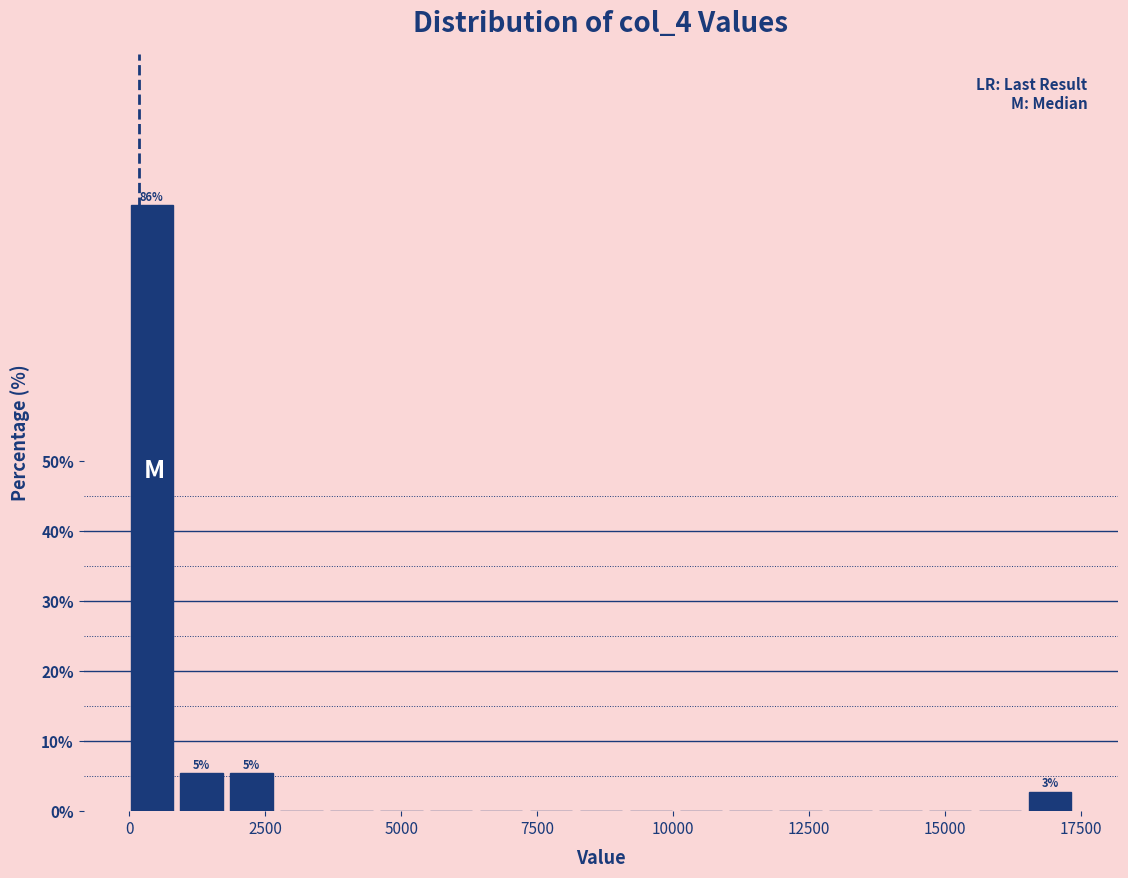

Around what value on the x-axis is the tallest bar? Give the approximate position of its centre, as read against the axis.

500